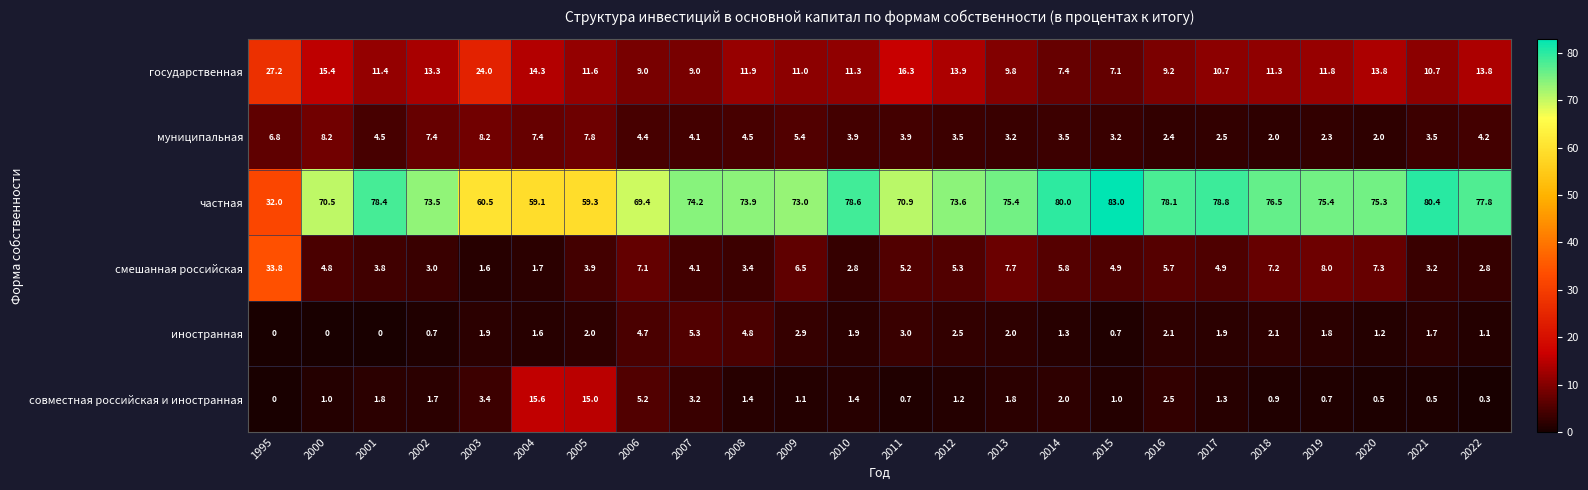

Which series has the largest total across all categories?

частная